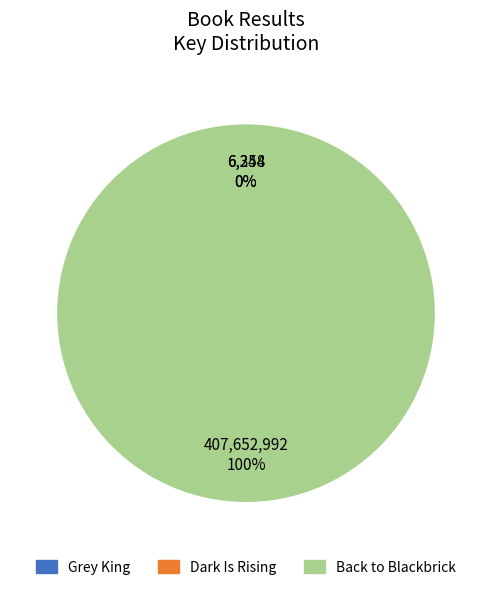

Which slice represents more than half of the pie?

Back to Blackbrick